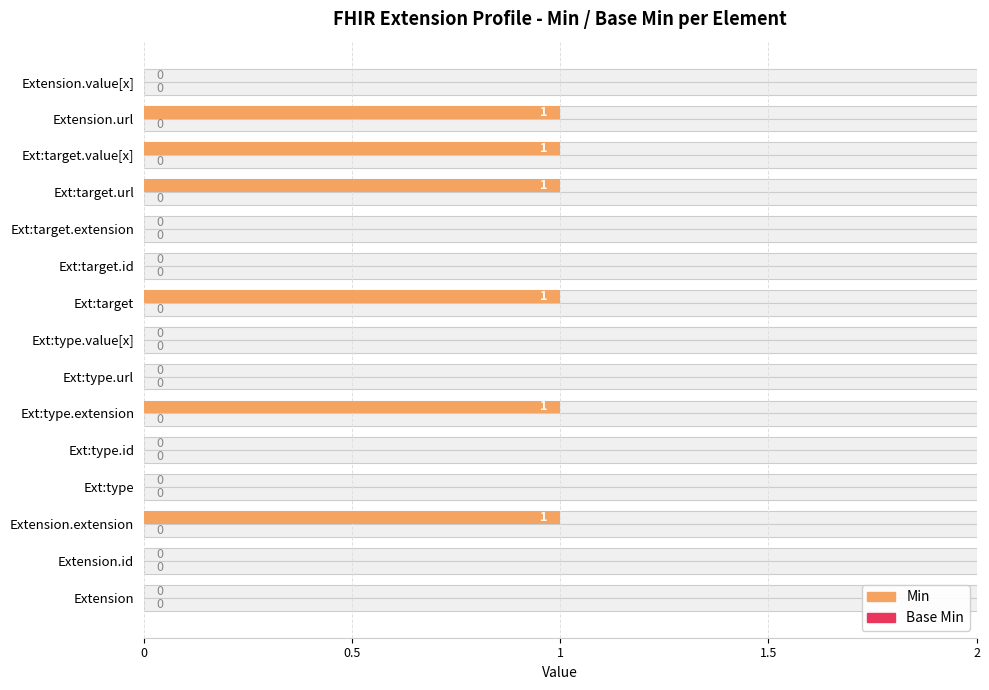

Count the Min values in the range 0 to 1.

15